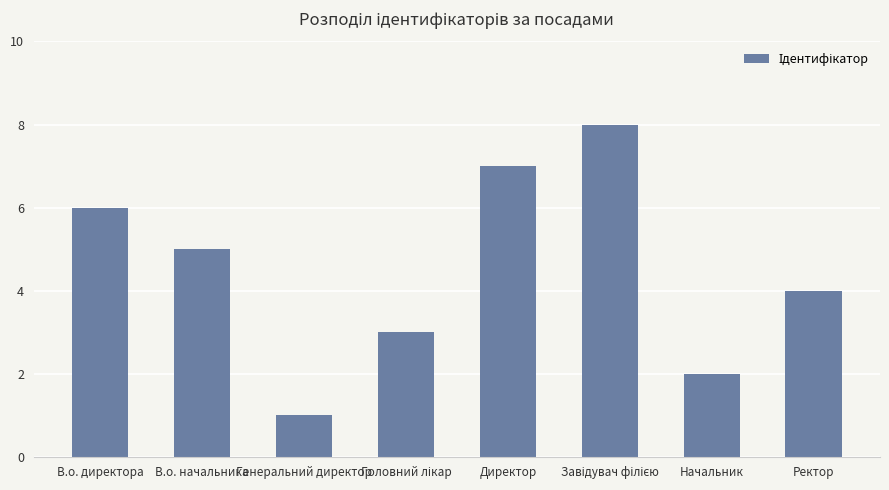

What is the difference between the second highest and minimum values?

6